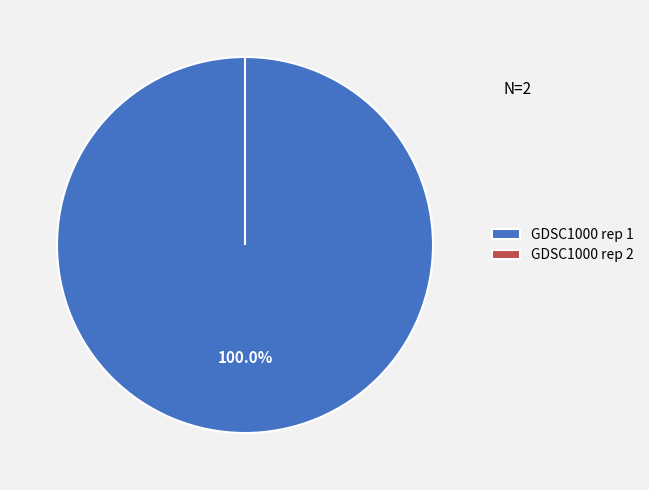

What is the largest slice in the pie chart?

GDSC1000 rep 1